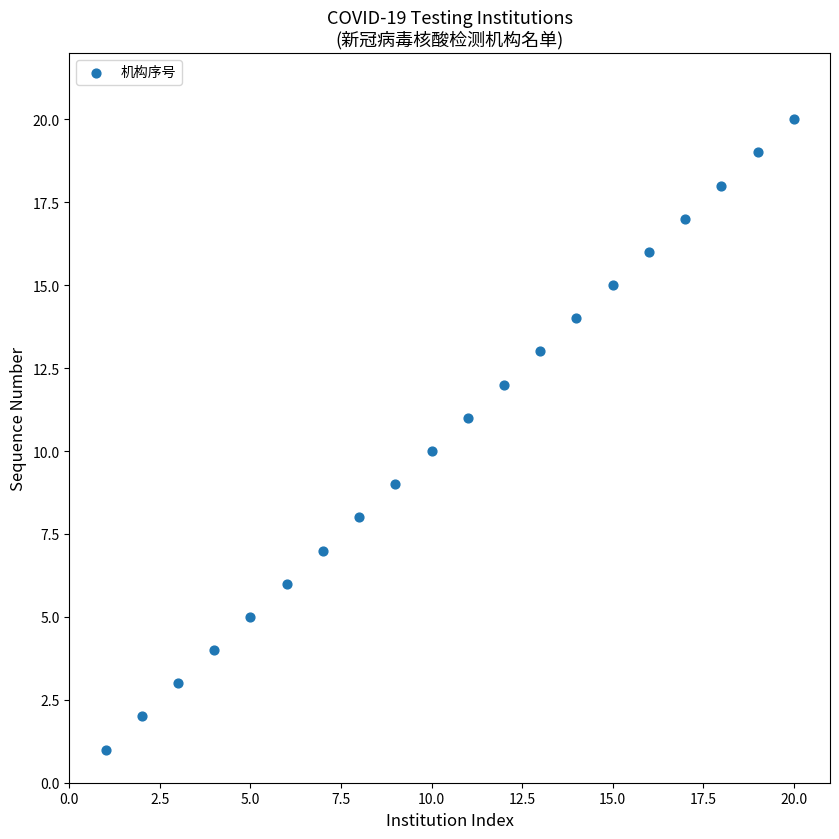

What is the range of X values (max minus min)?

19